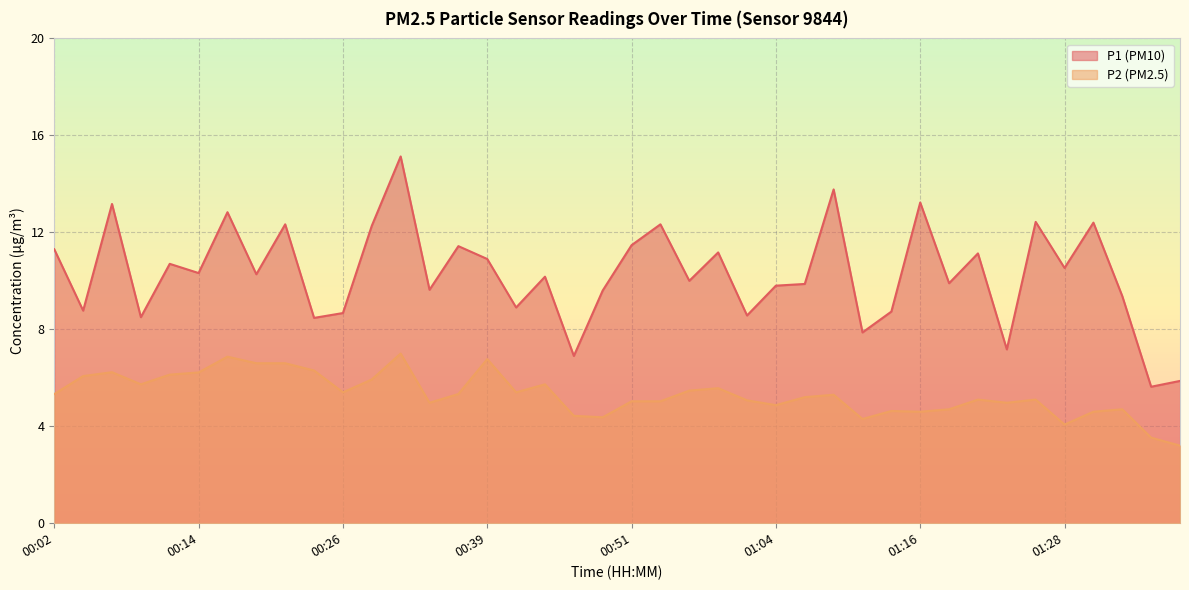

True or false: P1 has a value of 11.2 at 00:59.

True